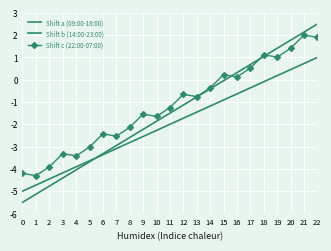

The Shift c (22:00-07:00) series shows -3.4 at 8. True or false?

False